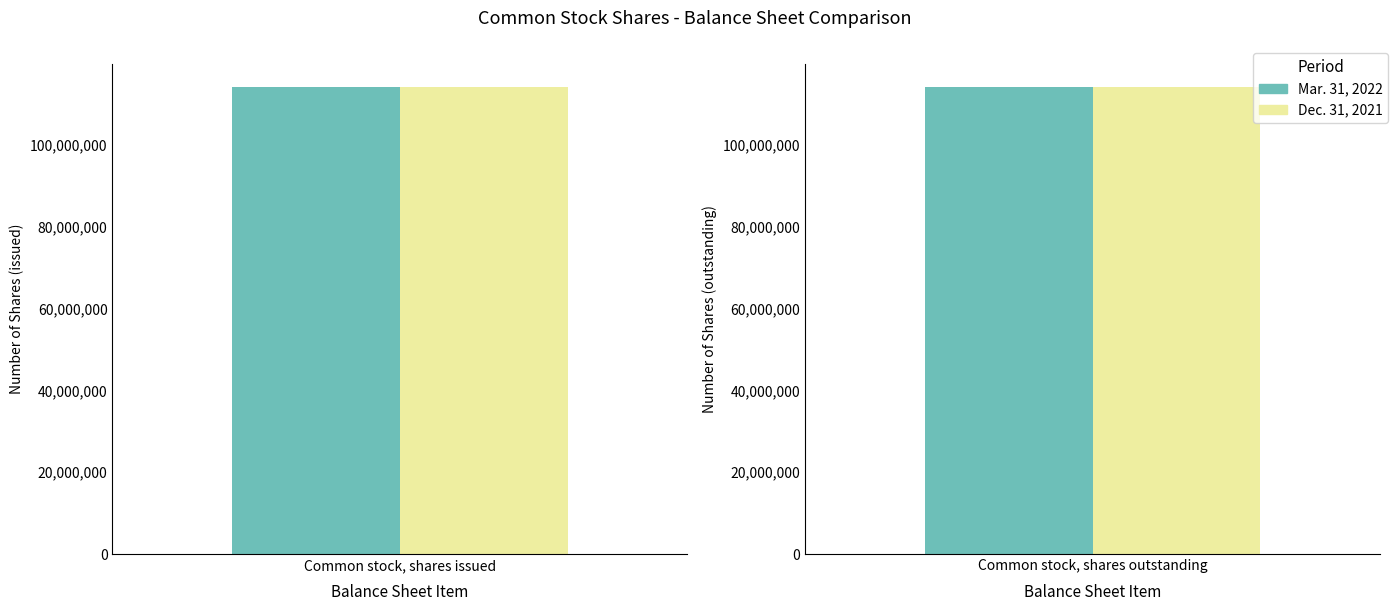

What is the sum of the Mar. 31, 2022 values at Common stock, shares issued and Common stock, shares outstanding?

228079720